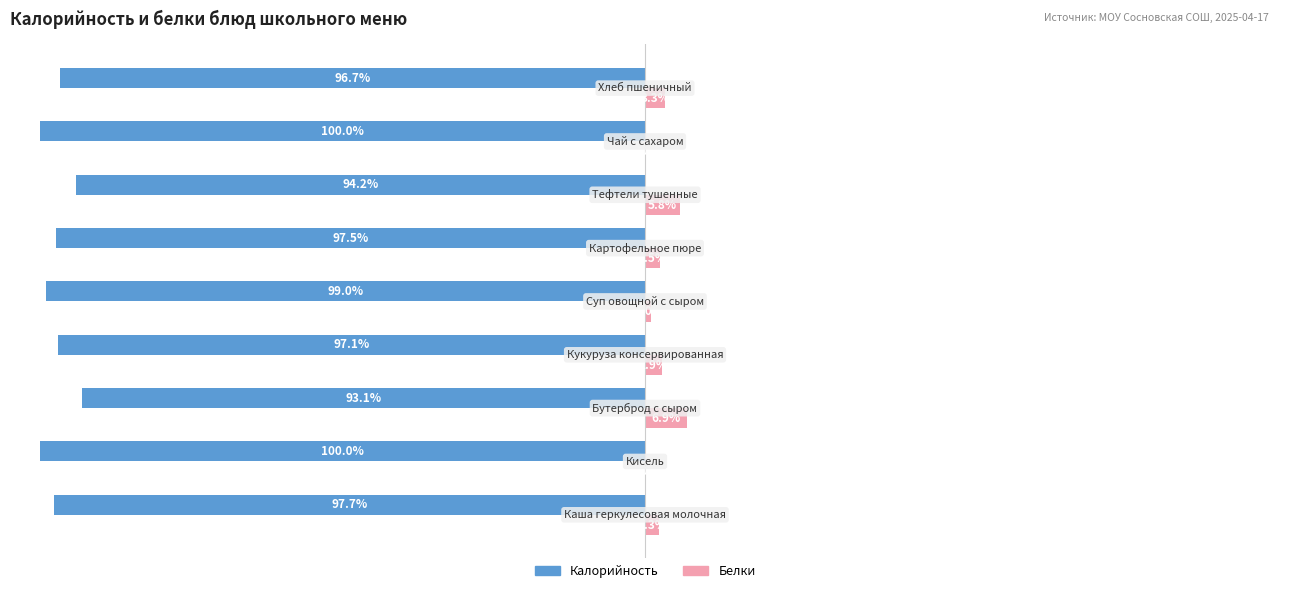

Which series has the largest total across all categories?

Белки